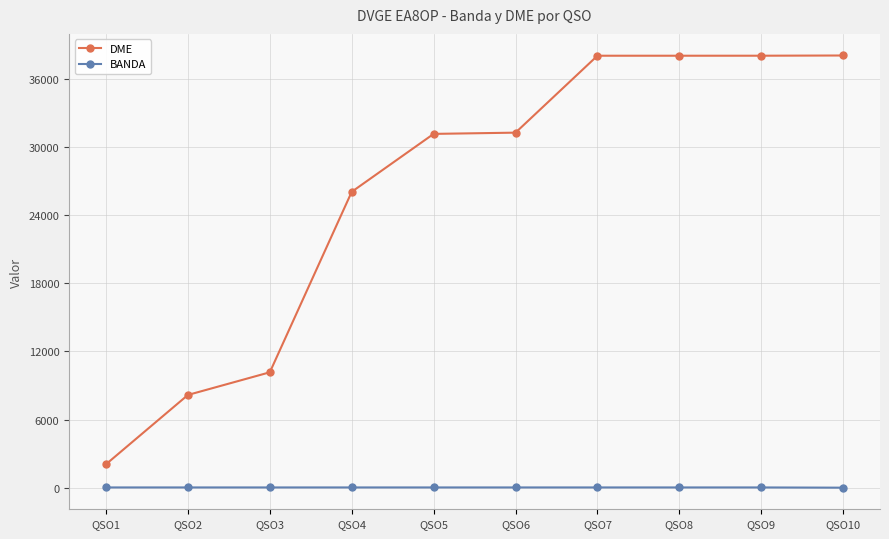

What is the sum of the DME values at QSO10 and QSO6?

69289